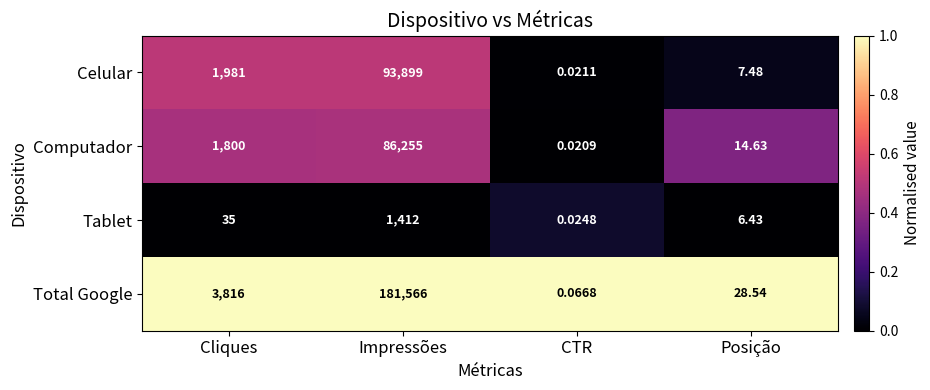

Which series has the largest range (max minus min)?

Total Google